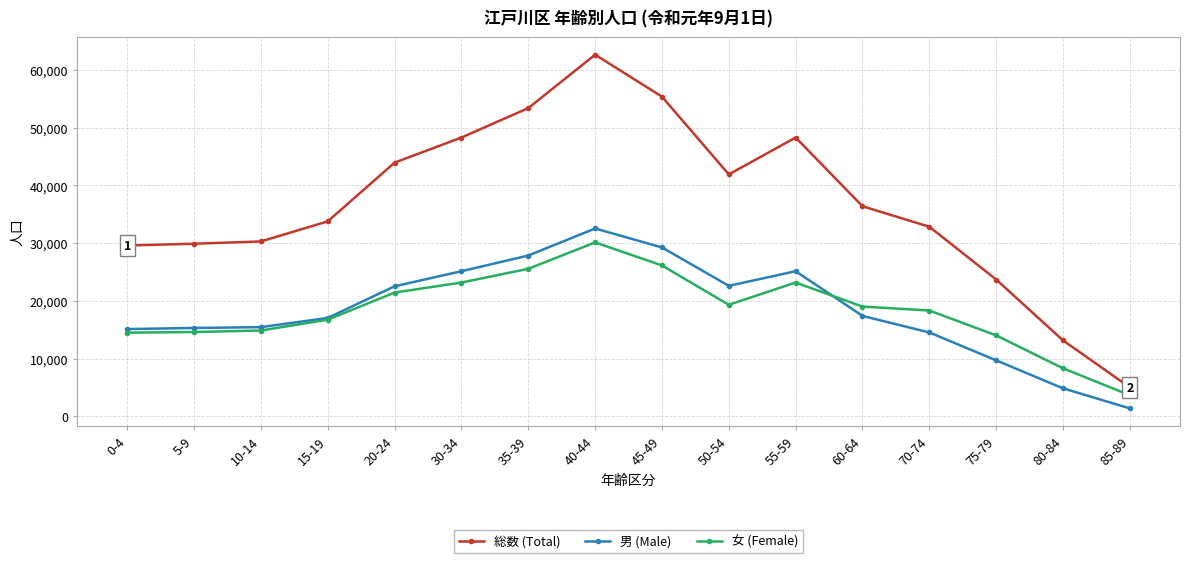

Which category has the highest value in the 女 (Female) series?

40-44